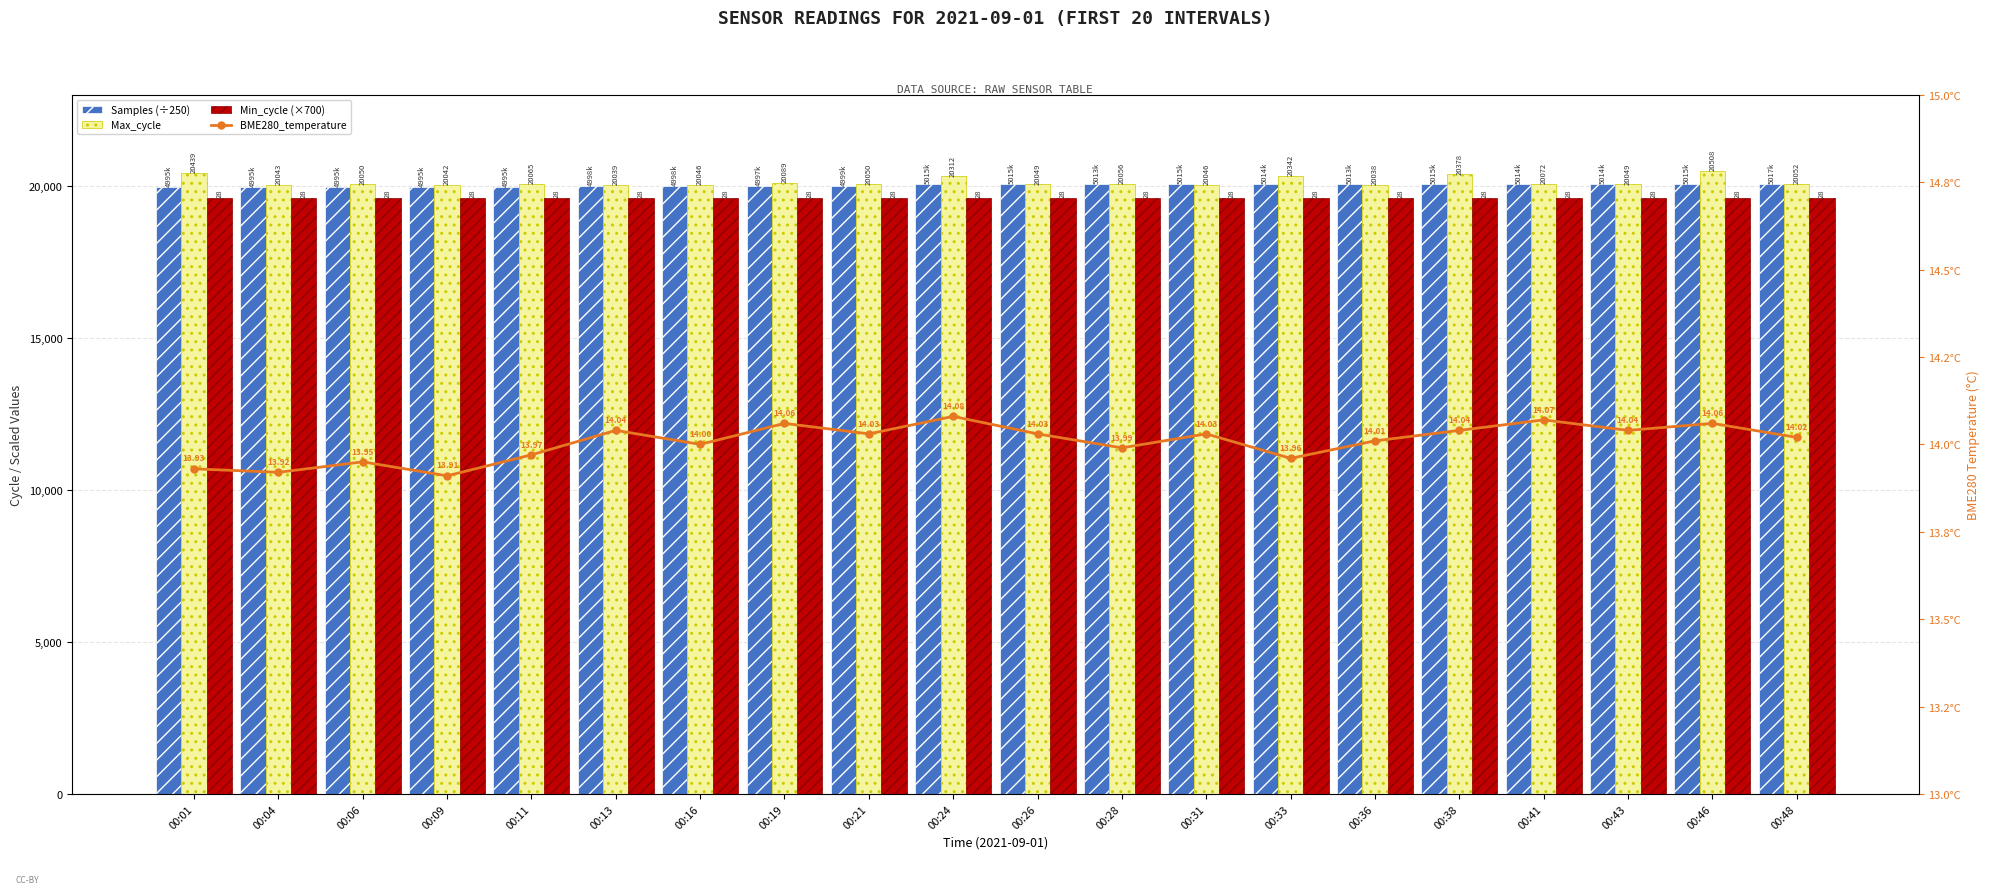

Reading left to right, transcribe all the data shown in this chart.

Samples (÷250): 19982.3	19982.7	19981.9	19982.2	19982.4	19994.3	19992.9	19989.1	19998.2	20061.9	20061.0	20055.6	20060.6	20059.7	20055.9	20060.4	20059.9	20059.5	20062.0	20070.2
Max_cycle: 20439.0	20043.0	20050.0	20042.0	20065.0	20039.0	20046.0	20089.0	20050.0	20312.0	20049.0	20056.0	20046.0	20342.0	20038.0	20378.0	20072.0	20049.0	20508.0	20052.0
Min_cycle (×700): 19600.0	19600.0	19600.0	19600.0	19600.0	19600.0	19600.0	19600.0	19600.0	19600.0	19600.0	19600.0	19600.0	19600.0	19600.0	19600.0	19600.0	19600.0	19600.0	19600.0
BME280_temperature: 13.9	13.9	13.9	13.9	14.0	14.0	14.0	14.1	14.0	14.1	14.0	14.0	14.0	14.0	14.0	14.0	14.1	14.0	14.1	14.0